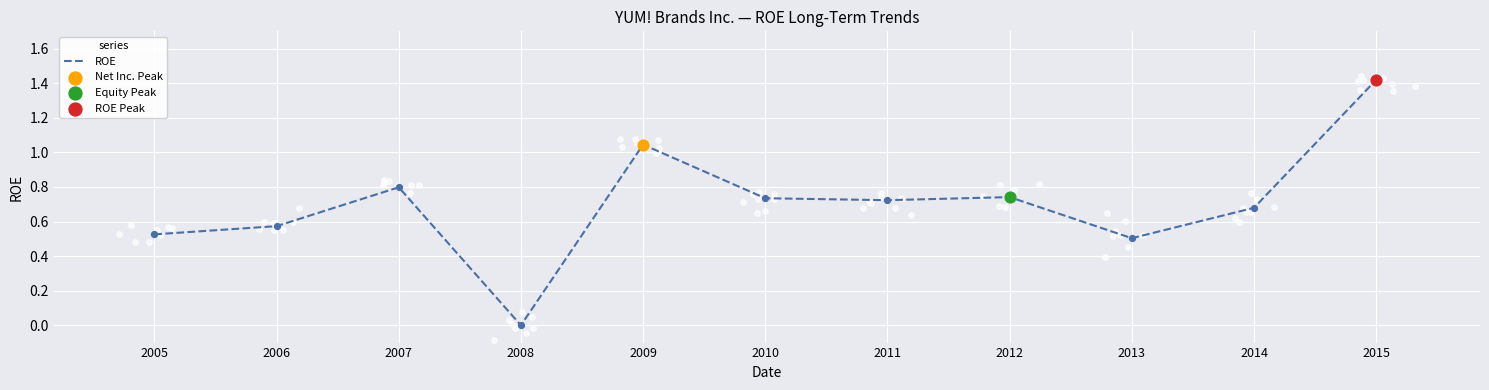

Which has a higher value, 2006 or 2015?

2015